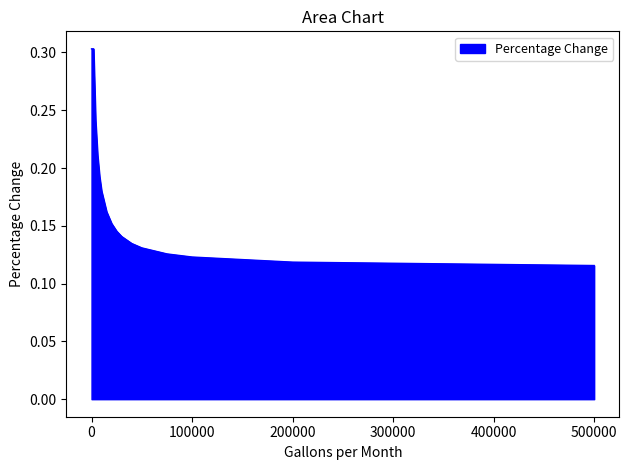

What is the maximum value shown in the chart?

0.3